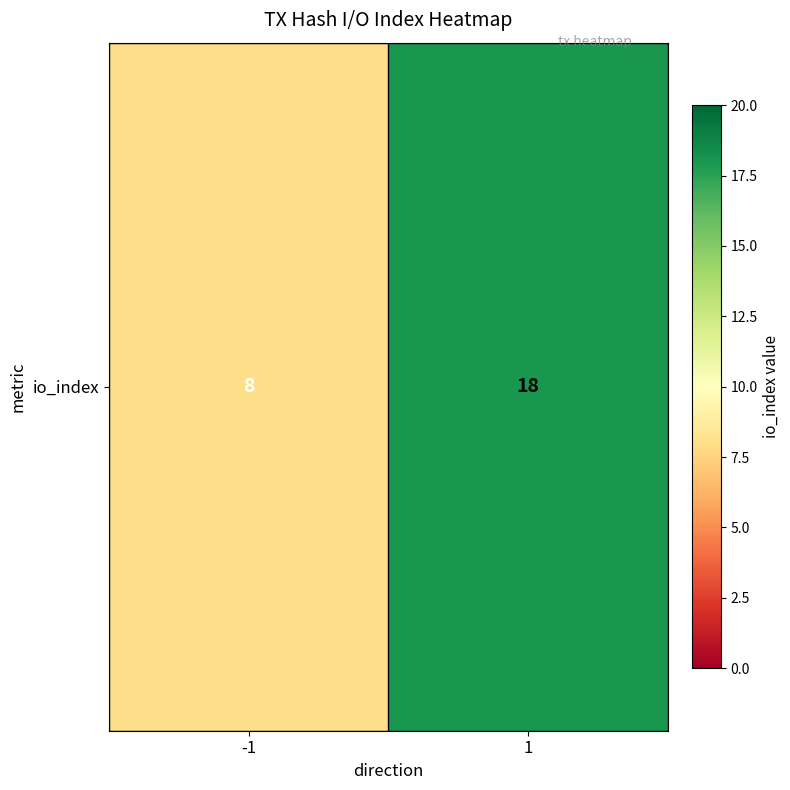

The value at -1 is 13. True or false?

False